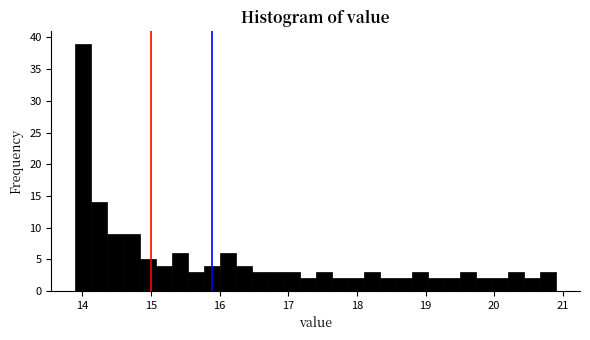

Around what value on the x-axis is the tallest bar? Give the approximate position of its centre, as read against the axis.

14.0